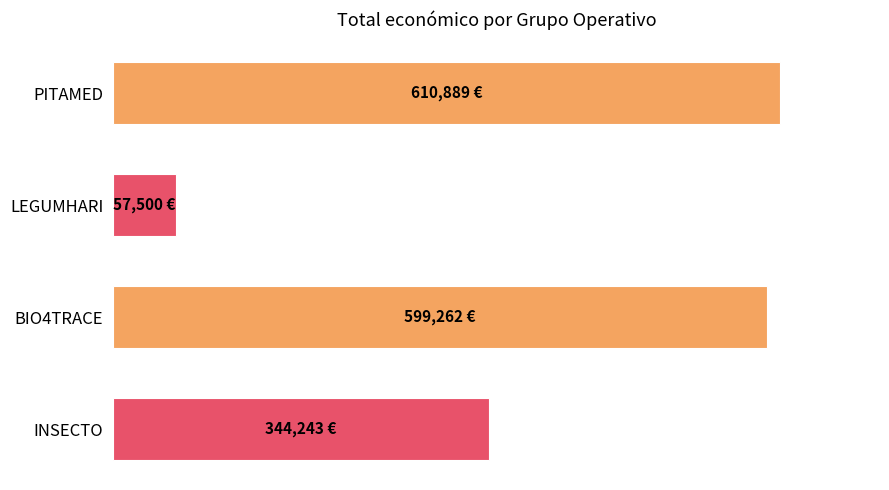

Does the chart contain any negative values?

No